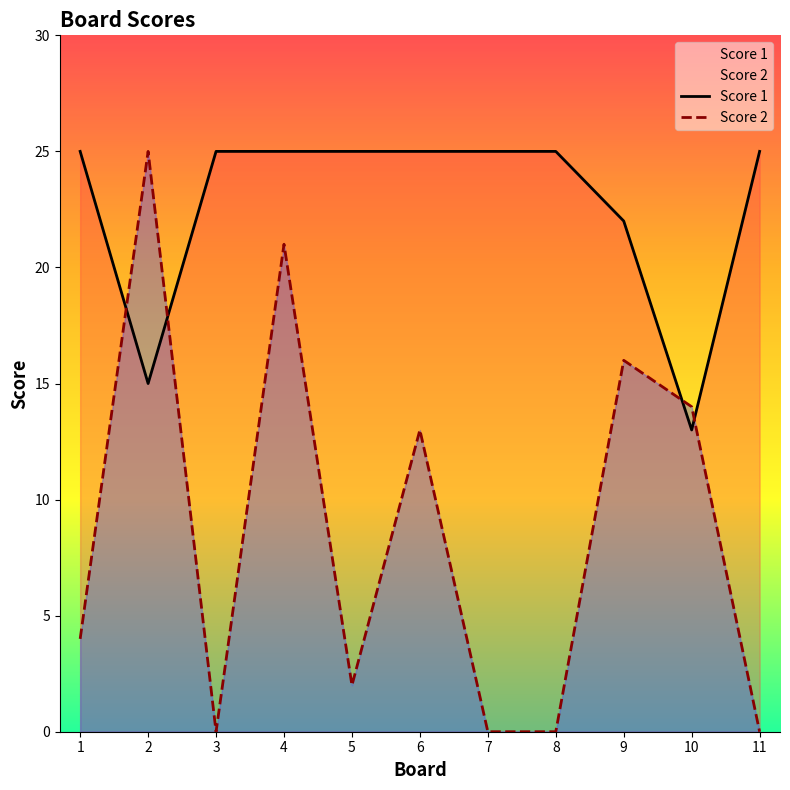

Reading right to left, list all the values displayed in this chart.

Score 1: 25	13	22	25	25	25	25	25	25	15	25
Score 2: 0	14	16	0	0	13	2	21	0	25	4